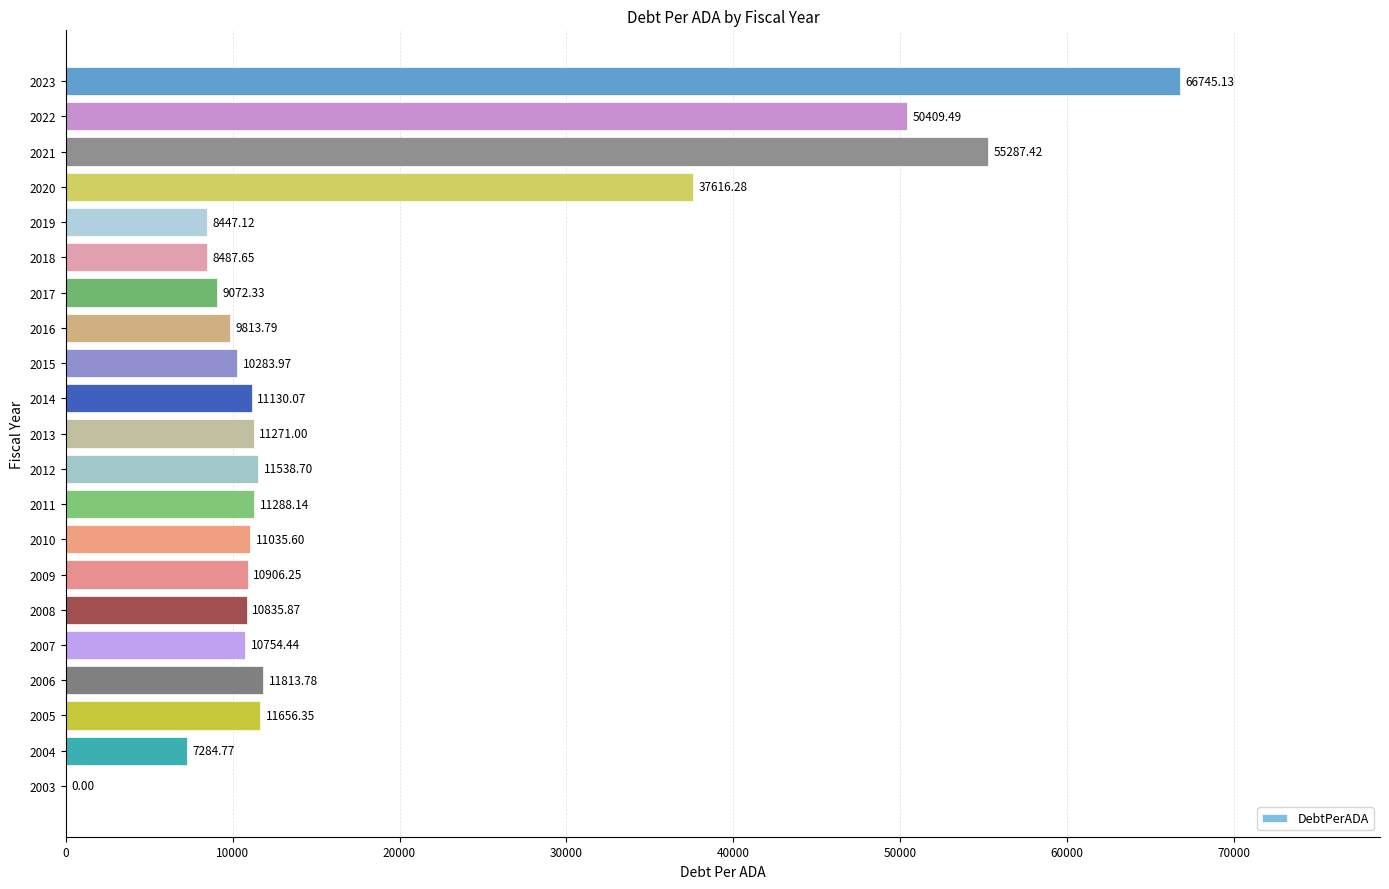

What is the sum of the values at 2023 and 2013?

78016.1